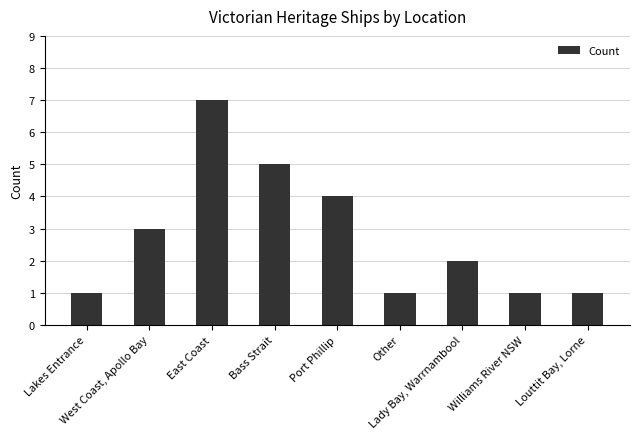

What is the difference between the values at Lady Bay, Warrnambool and Port Phillip?

2